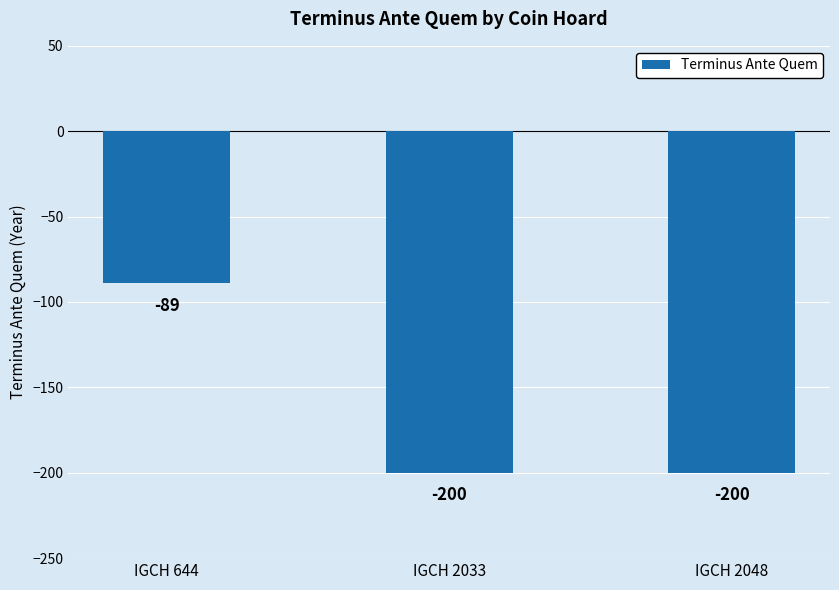

Reading left to right, transcribe all the data shown in this chart.

IGCH 644=-89	IGCH 2033=-200	IGCH 2048=-200